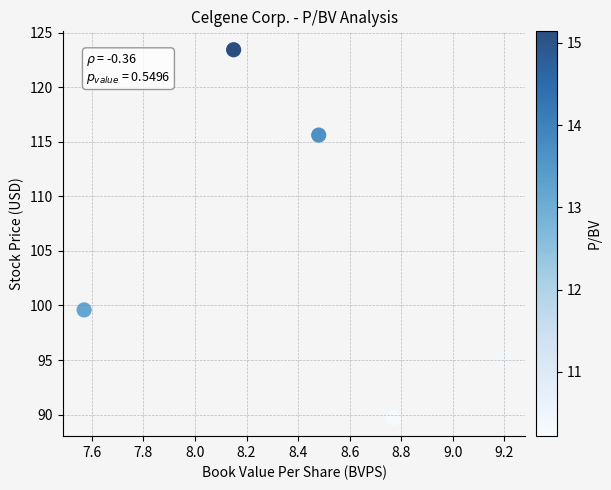

What Y value in the scatter plot is closest to 106?

99.6